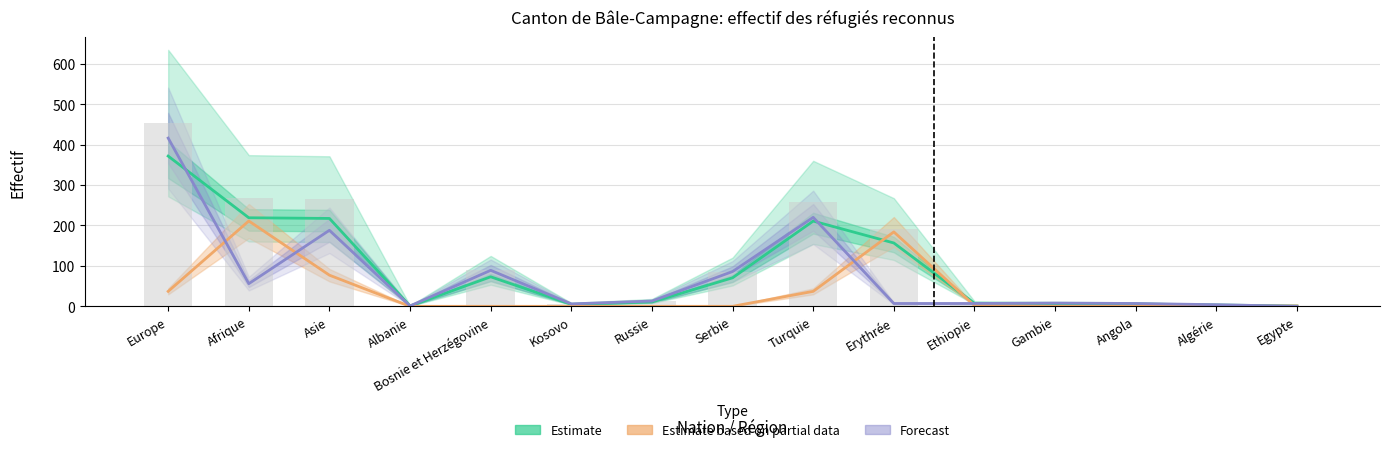

At Serbie, list the series in order from largest to smallest.

Forecast (Etablis C), Estimate (Total réfugiés), Estimate based on partial data (Permis B)